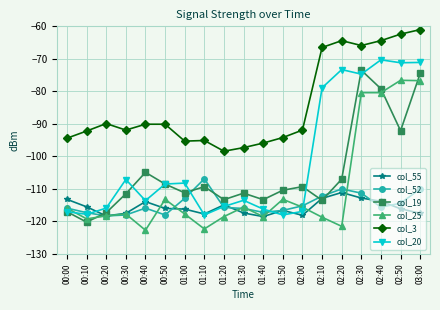

What is the smallest value displayed?

-122.7